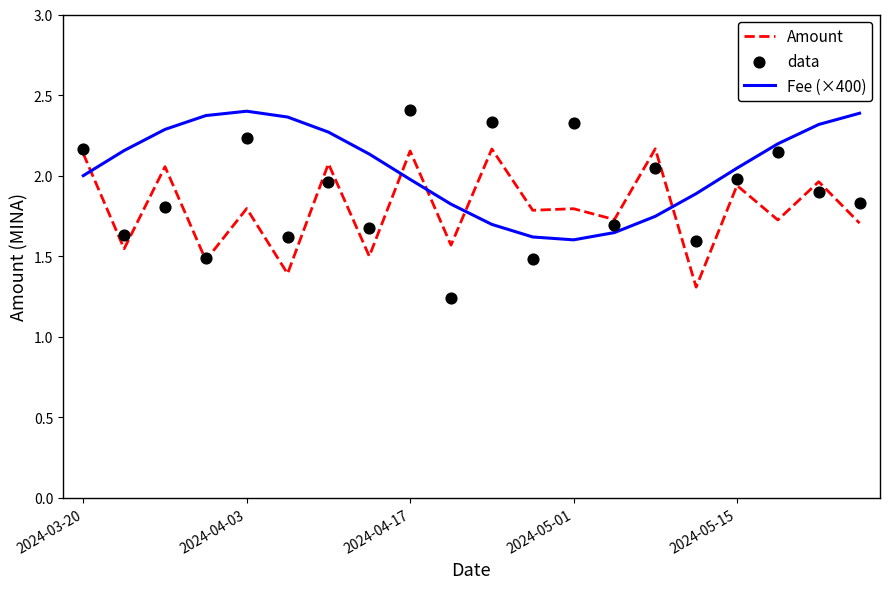

Which series contains the lowest Y value?

data